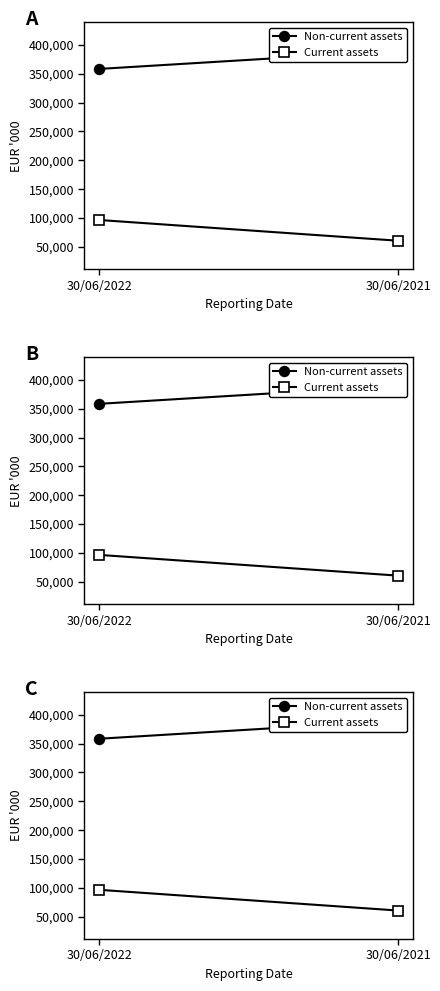

At which label is Current assets closest to 78665?

30/06/2021